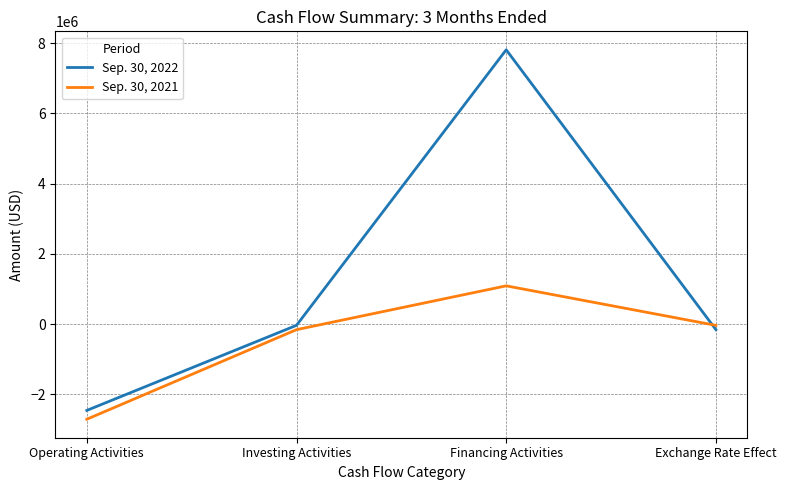

What is the total value across all series at Exchange Rate Effect?

-192133